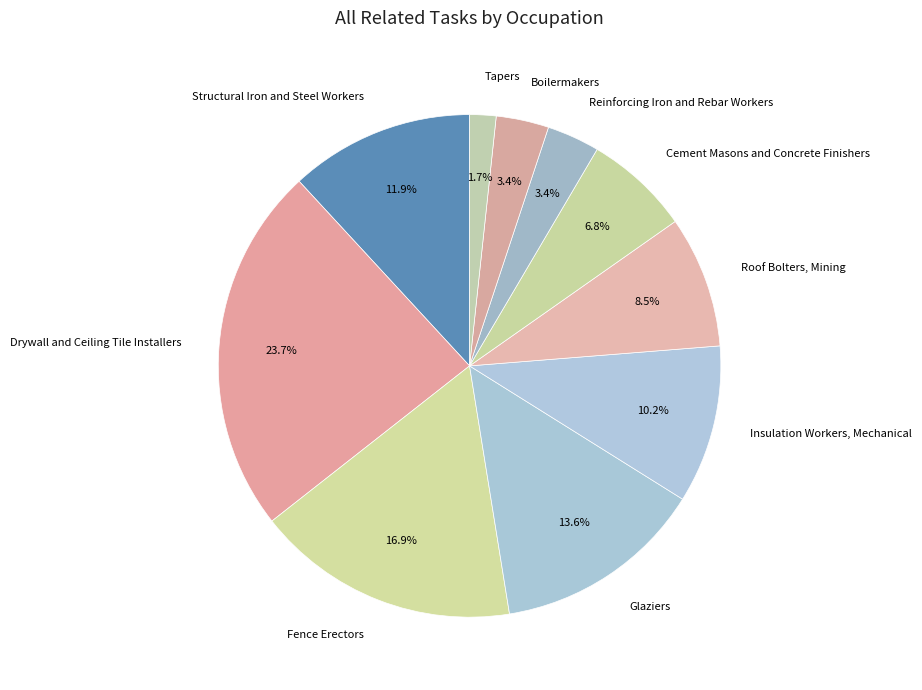

What percentage do Cement Masons and Concrete Finishers and Fence Erectors together represent?

23.7%